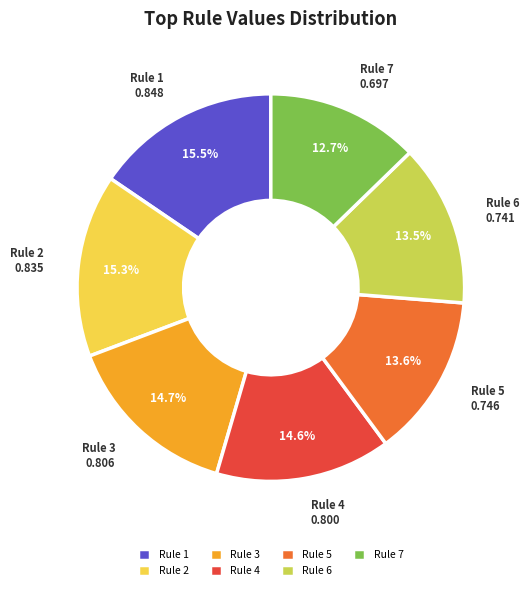

Does Rule 2 account for over 50% of the chart?

No